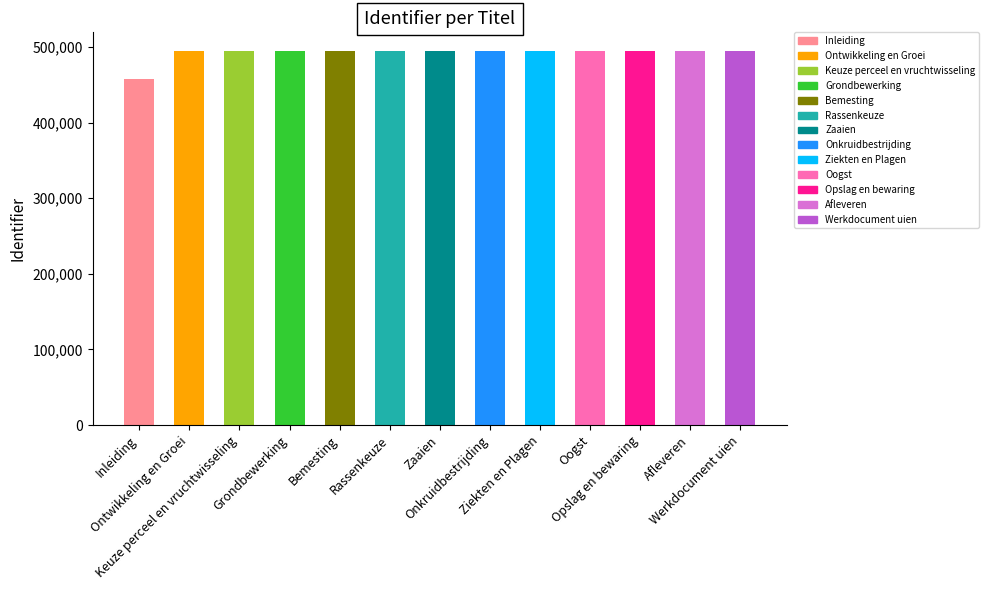

What is the difference between the values at Afleveren and Grondbewerking?

224